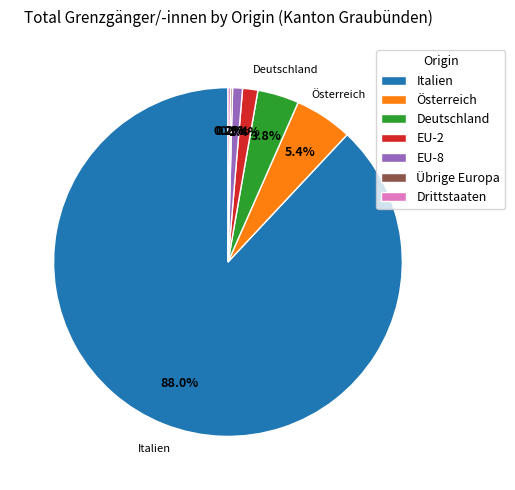

What is the largest slice in the pie chart?

Italien